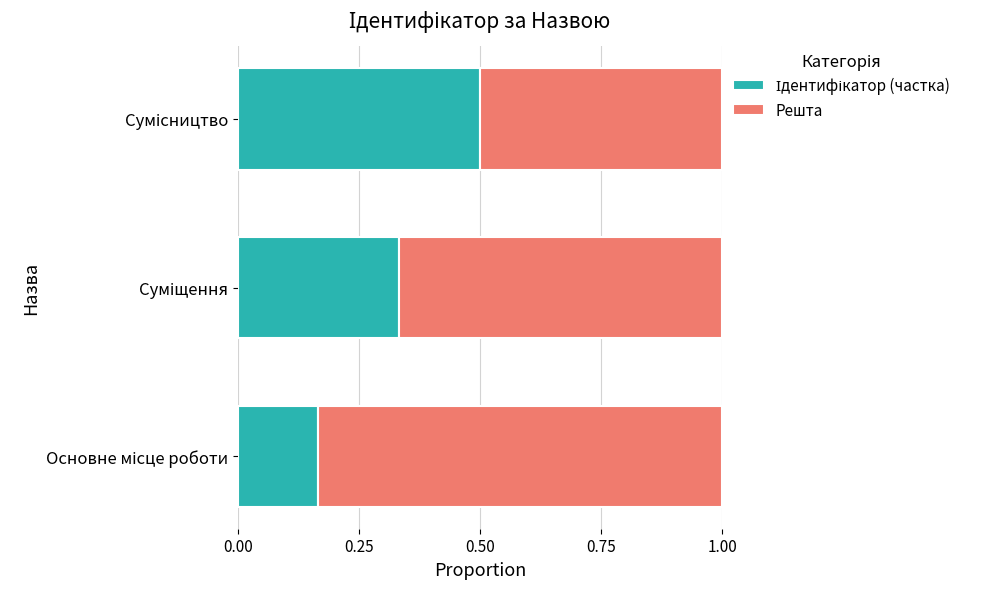

How many categories are shown in the chart?

3